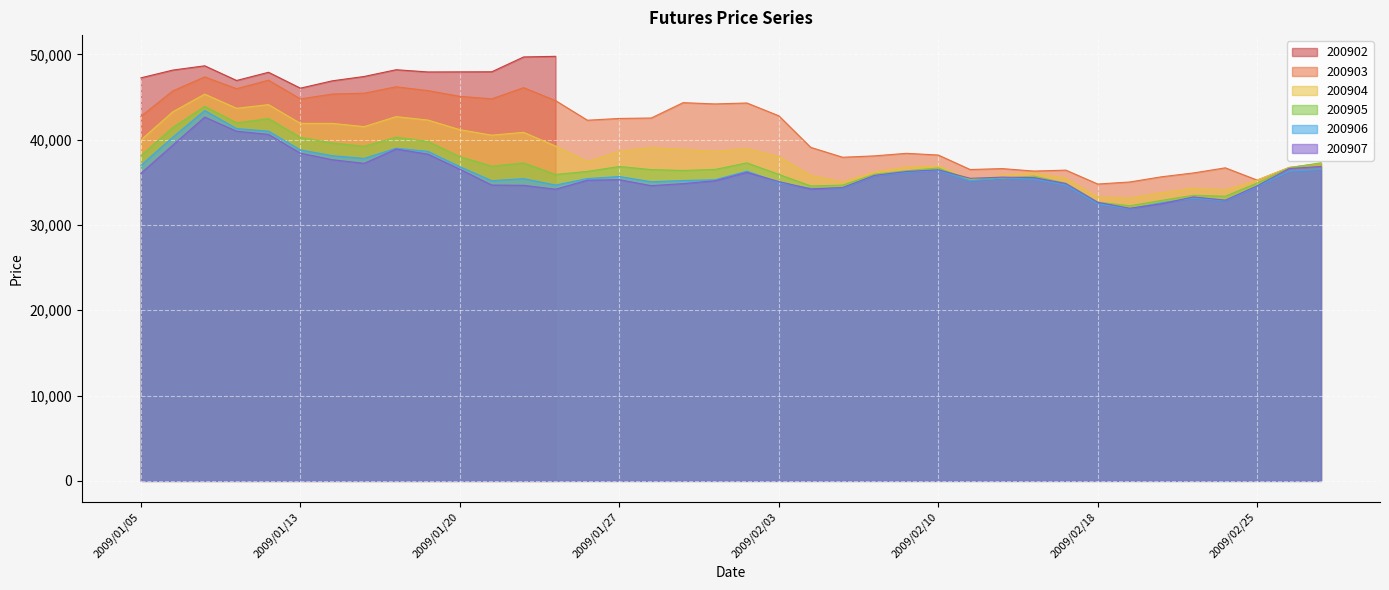

Is it true that 200907 equals 51252 at 2009/02/13?

False